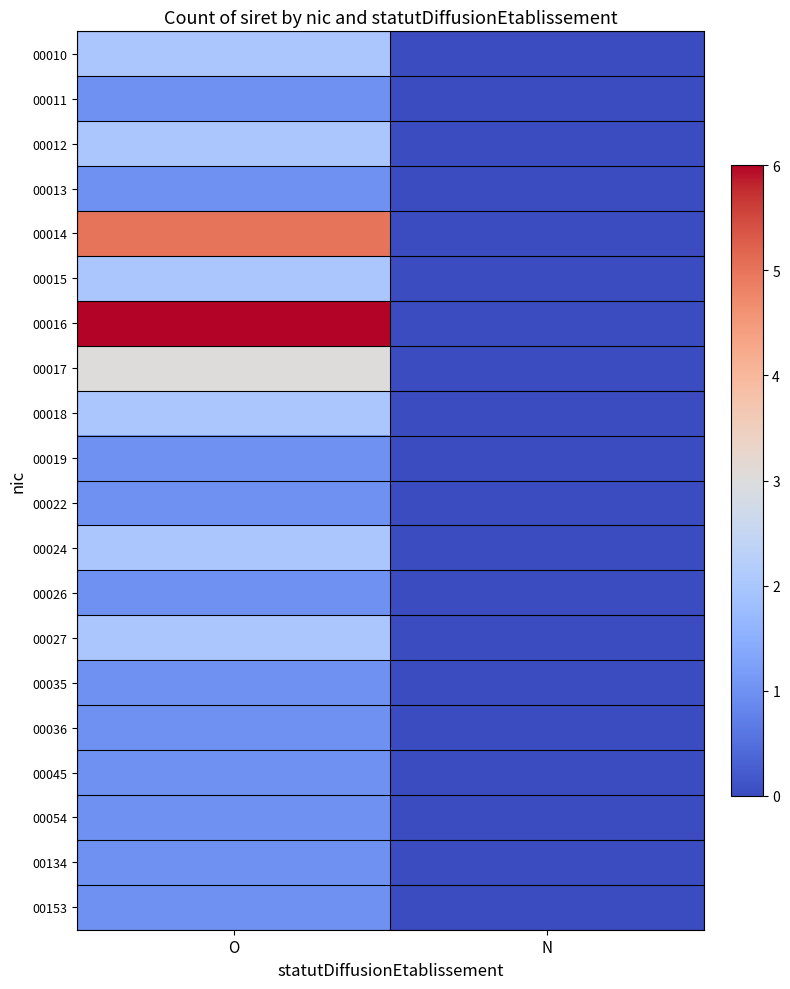

Reading right to left, transcribe all the data shown in this chart.

00010: N=0	O=2
00011: N=0	O=1
00012: N=0	O=2
00013: N=0	O=1
00014: N=0	O=5
00015: N=0	O=2
00016: N=0	O=6
00017: N=0	O=3
00018: N=0	O=2
00019: N=0	O=1
00022: N=0	O=1
00024: N=0	O=2
00026: N=0	O=1
00027: N=0	O=2
00035: N=0	O=1
00036: N=0	O=1
00045: N=0	O=1
00054: N=0	O=1
00134: N=0	O=1
00153: N=0	O=1